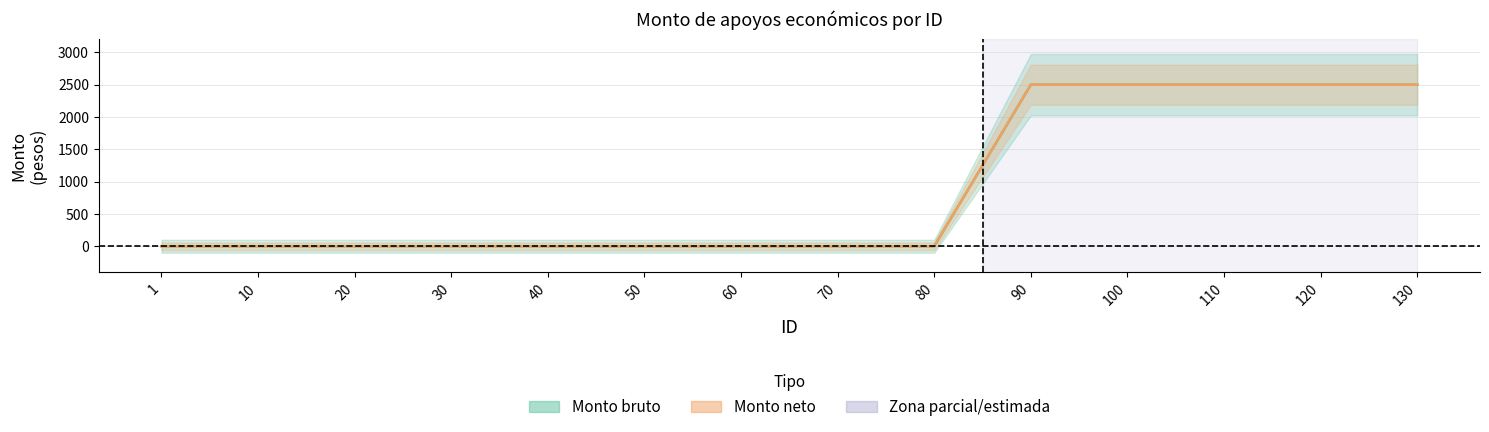

Between 110 and 40, which is larger?

110